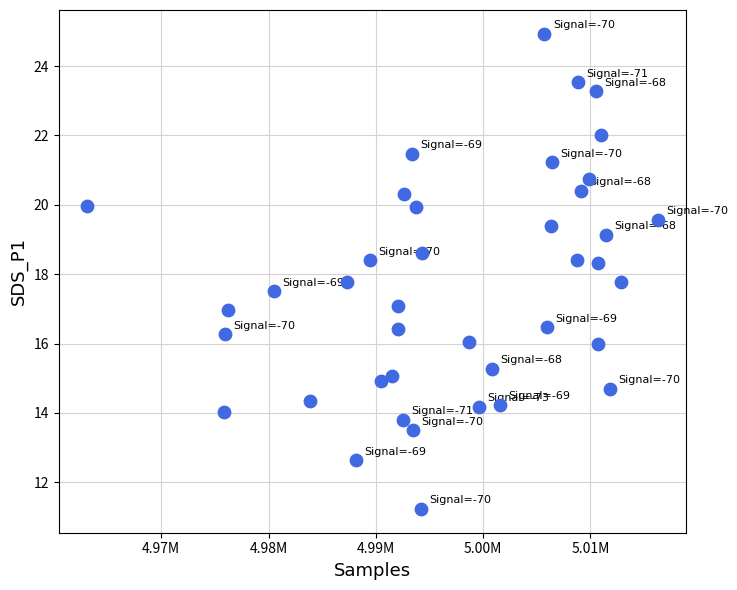

What is the range of X values (max minus min)?

53141.0